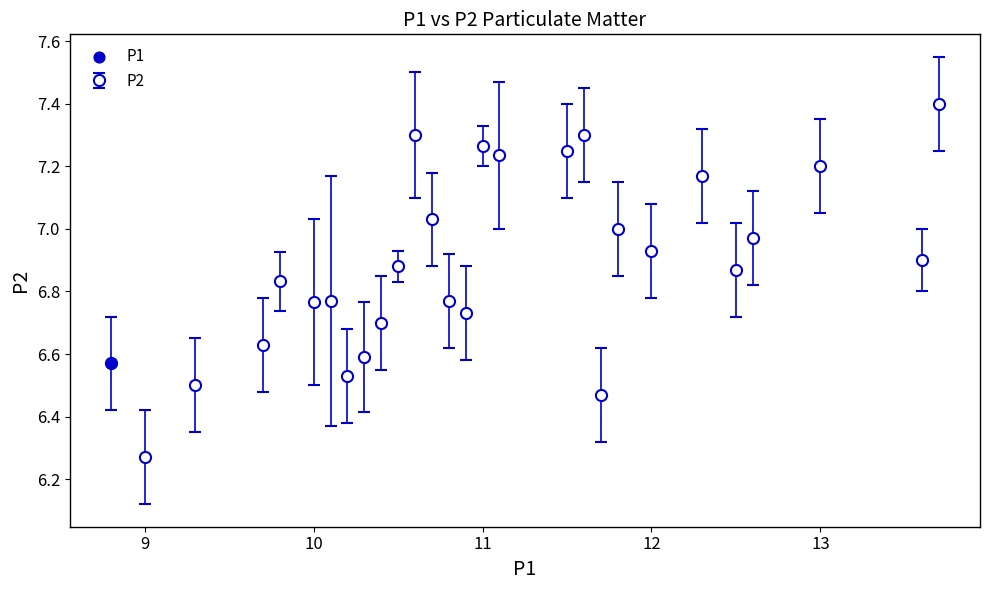

True or false: the data has more than 0 interior local peaks.

True